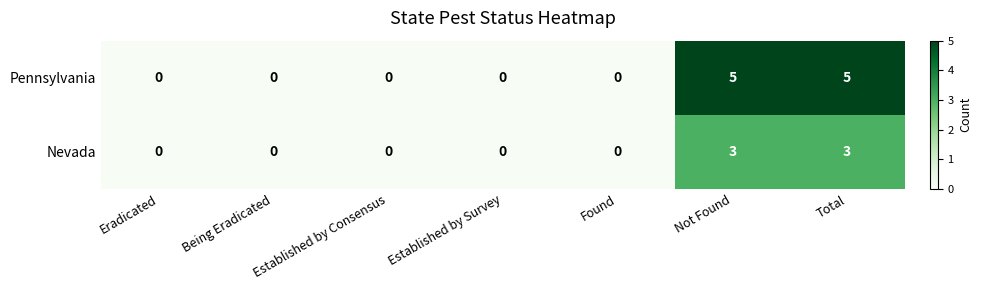

Is it true that Nevada equals -1 at Eradicated?

False